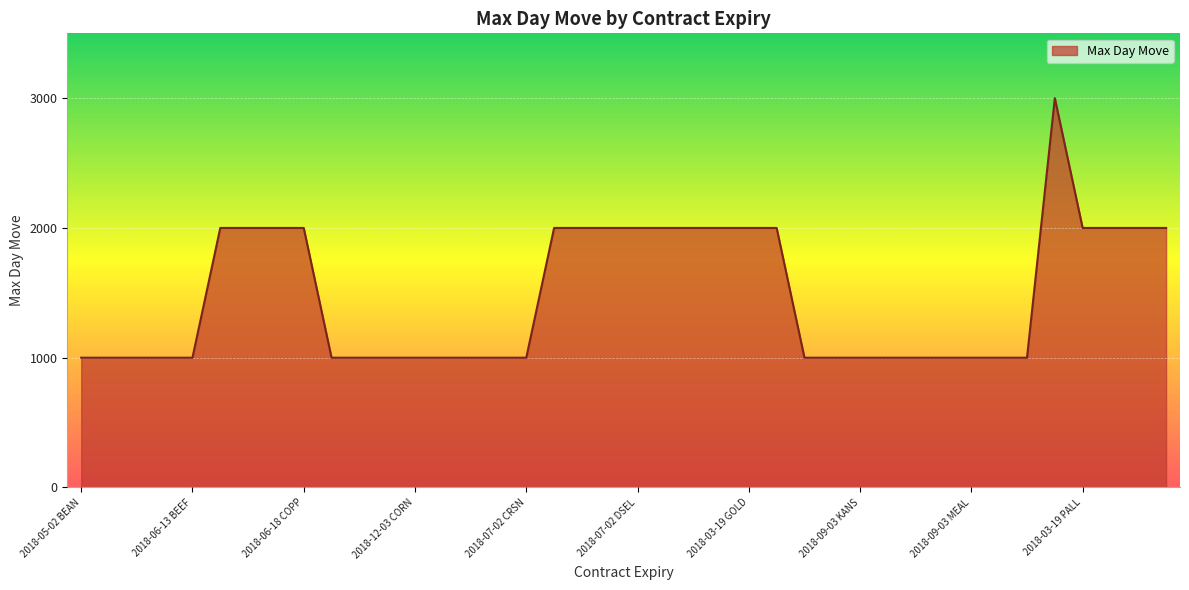

What is the difference between the maximum and minimum values?

2000